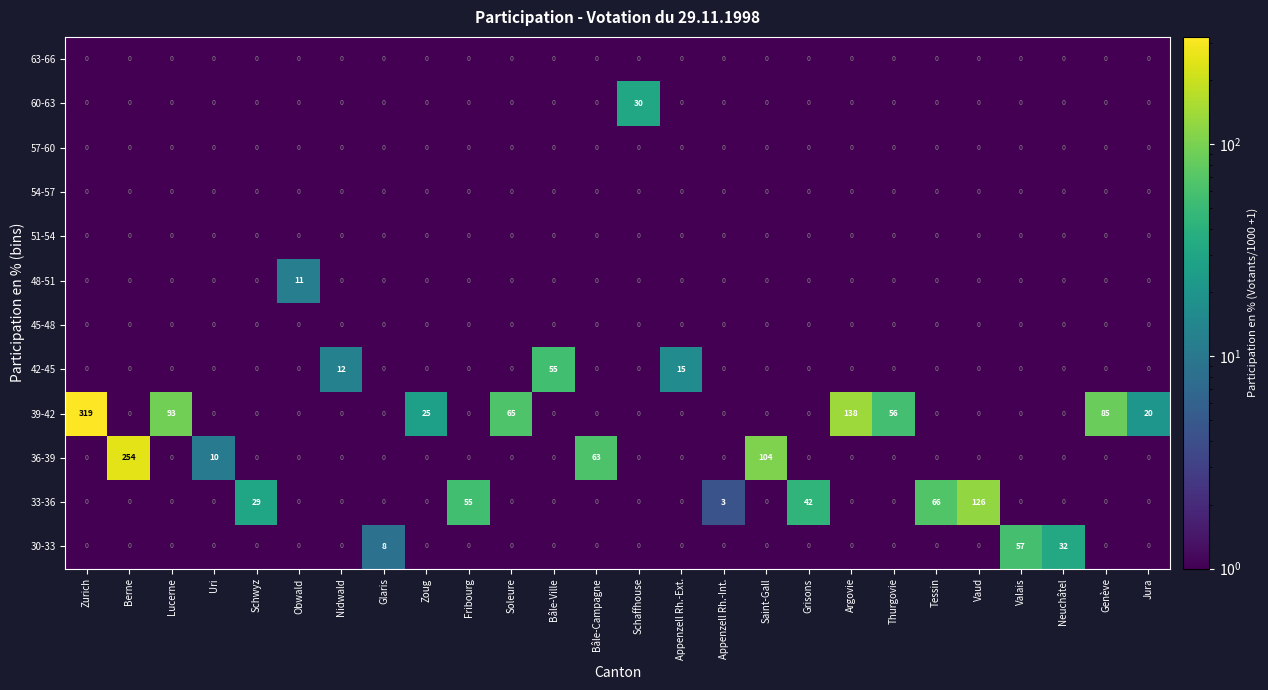

The value of 57-60 at Lucerne is 0. True or false?

True